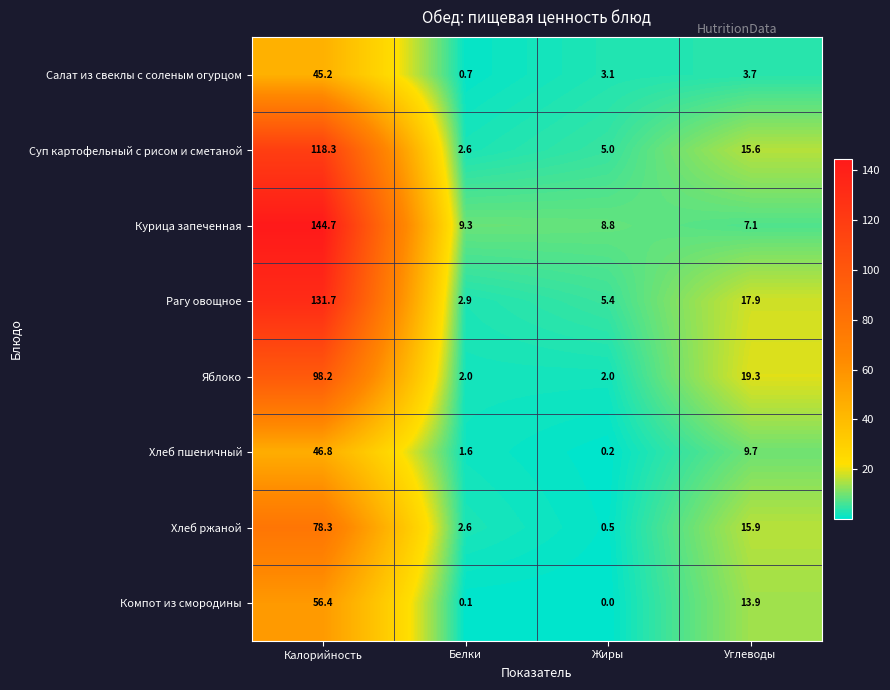

Between Белки and Углеводы, which series saw the biggest shift?

Яблоко